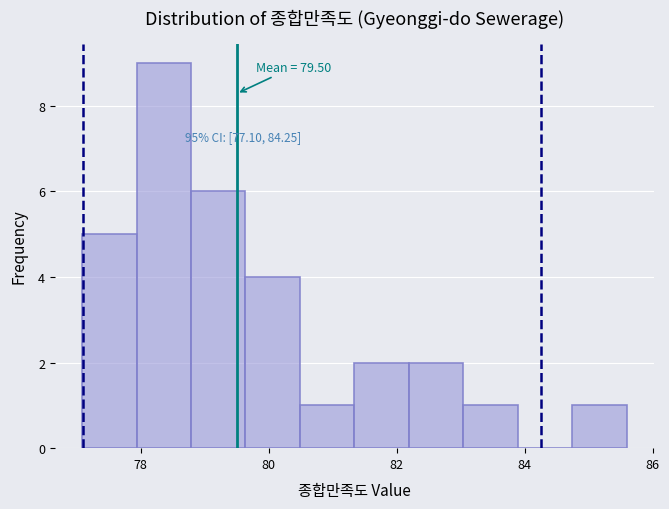

Which range on the x-axis has the tallest bar?

78.0 to 78.8